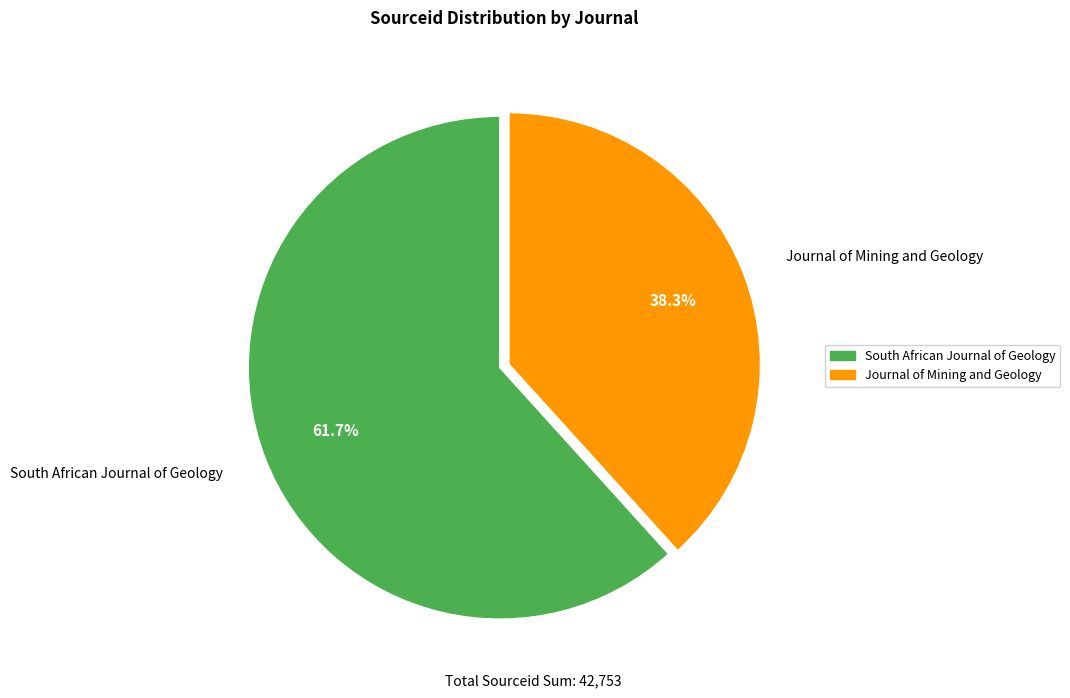

To the nearest percent, what is the difference between the largest and smallest slice percentages?

23%